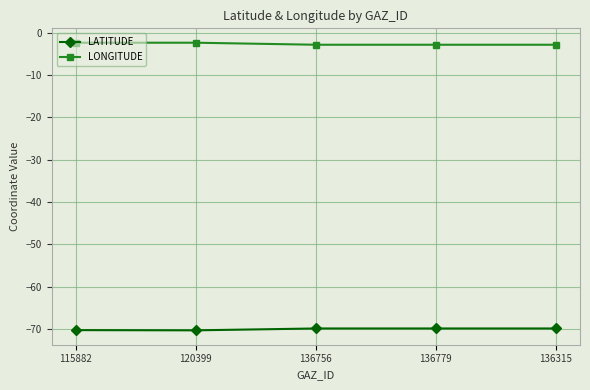

What is the total value across all series at 136756?

-72.7